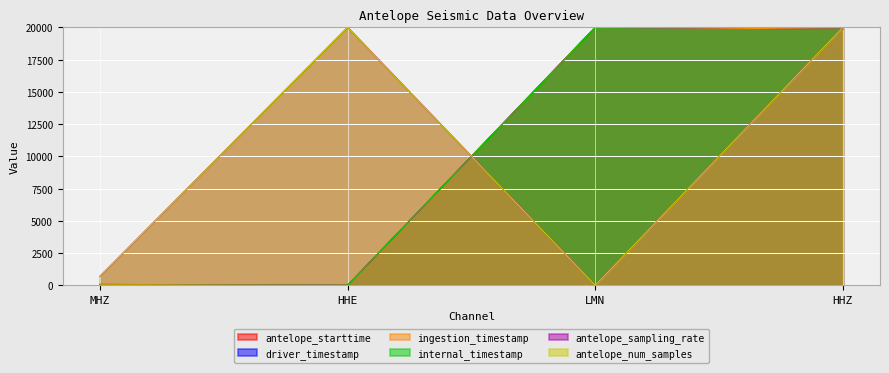

At HHE, list the series in order from smallest to largest.

driver_timestamp, ingestion_timestamp, antelope_starttime, internal_timestamp, antelope_sampling_rate, antelope_num_samples